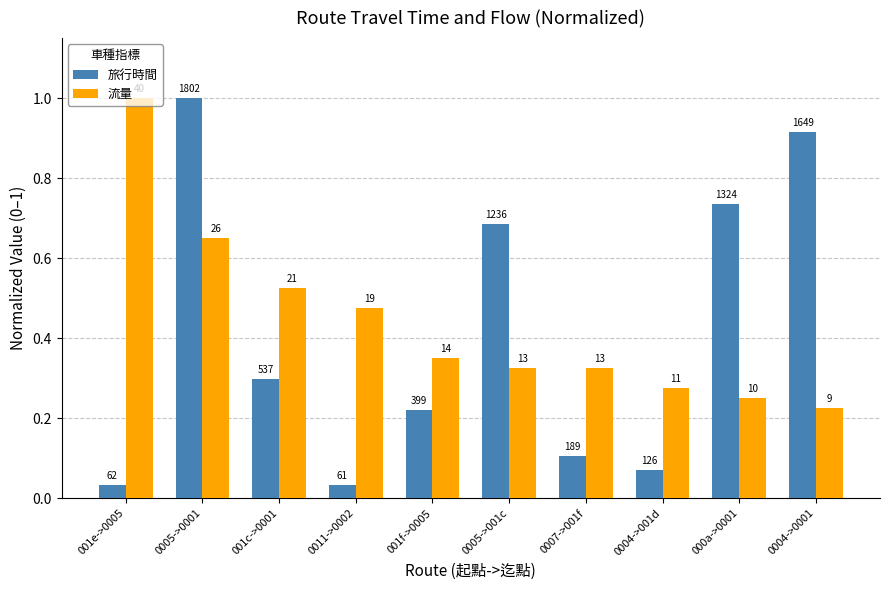

Are the bars horizontal?

No